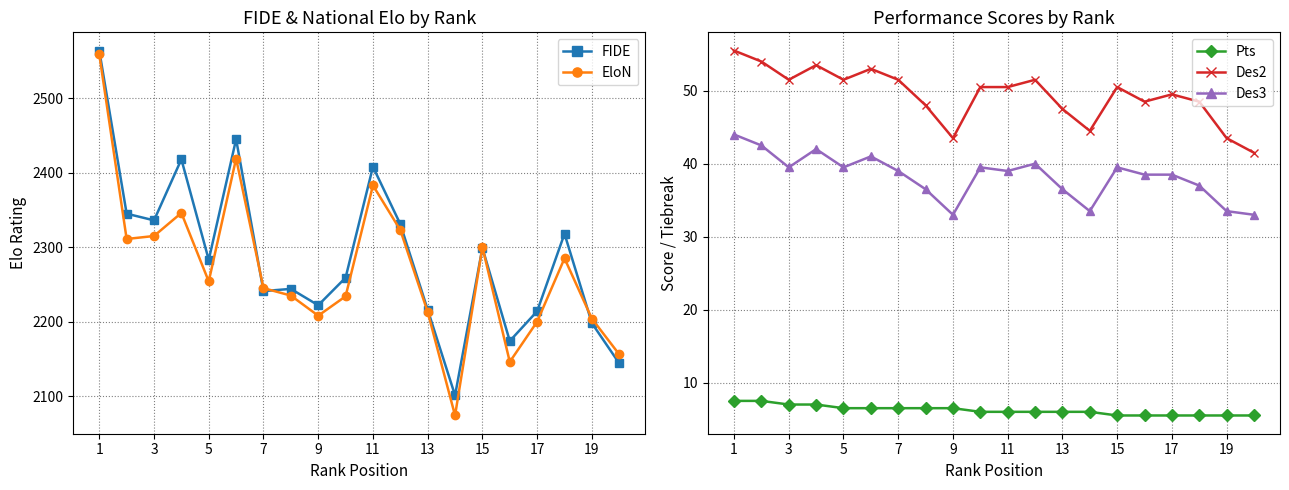

At which category does Des3 reach its first local valley?

3